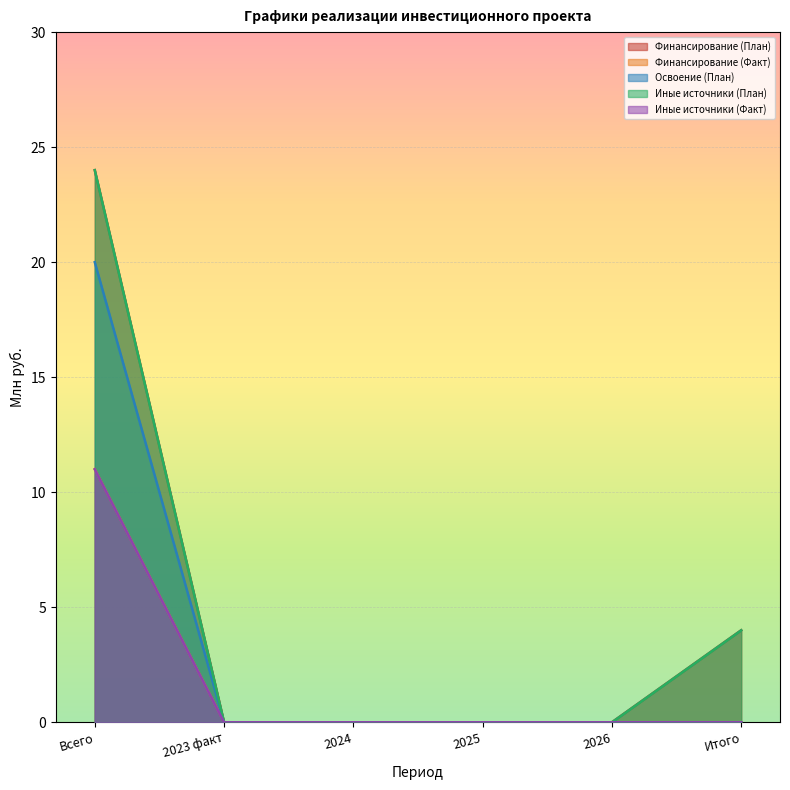

True or false: Иные источники (План) has more than 0 points higher than both neighbors.

False